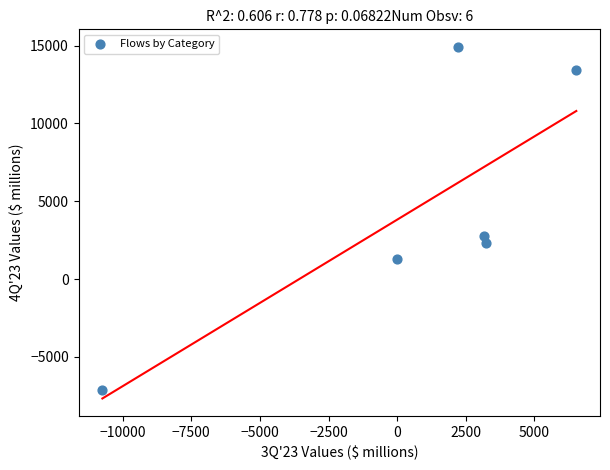

What is the range of Y values (max minus min)?

22038